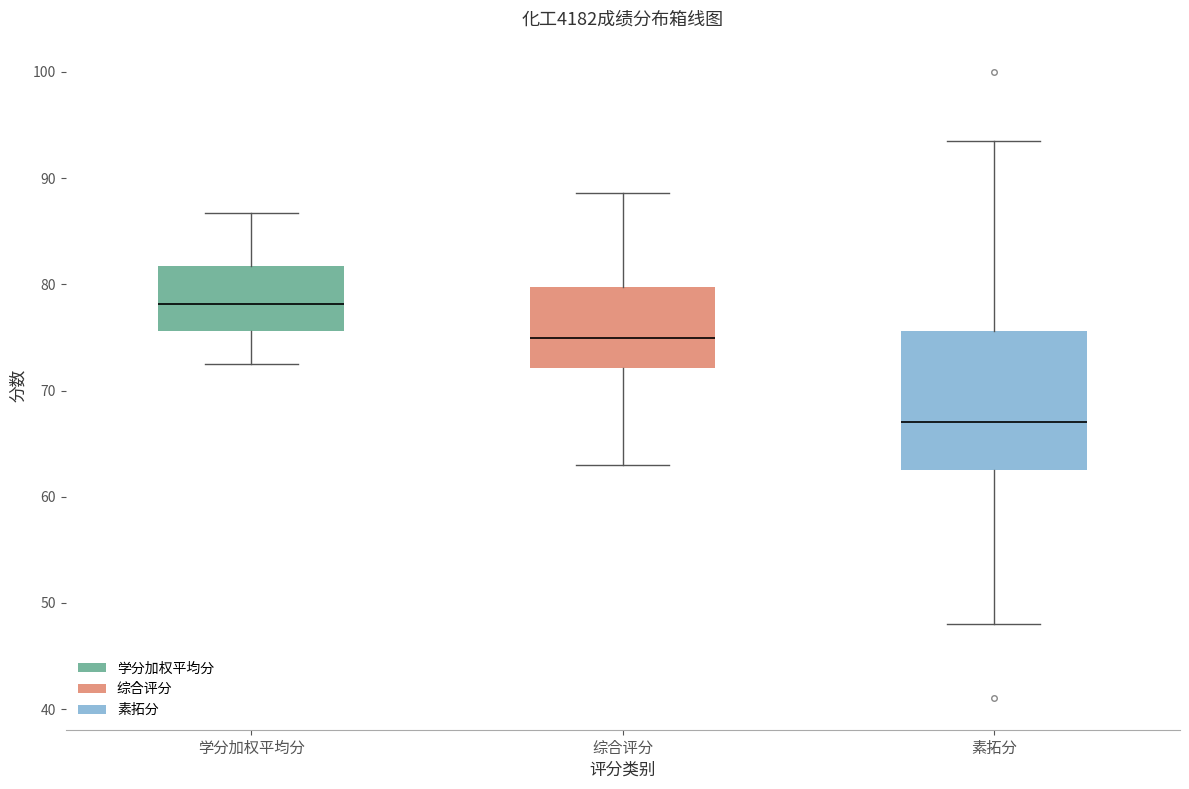

Which box has the lowest median line?

素拓分